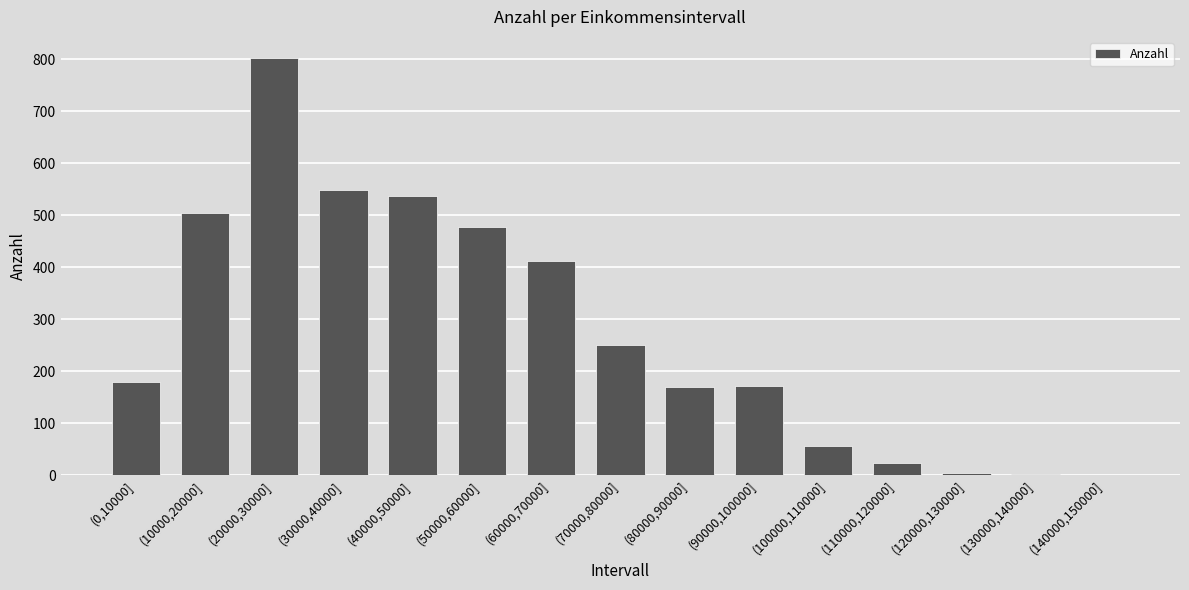

What is the change in value from (30000,40000] to (140000,150000]?

-547